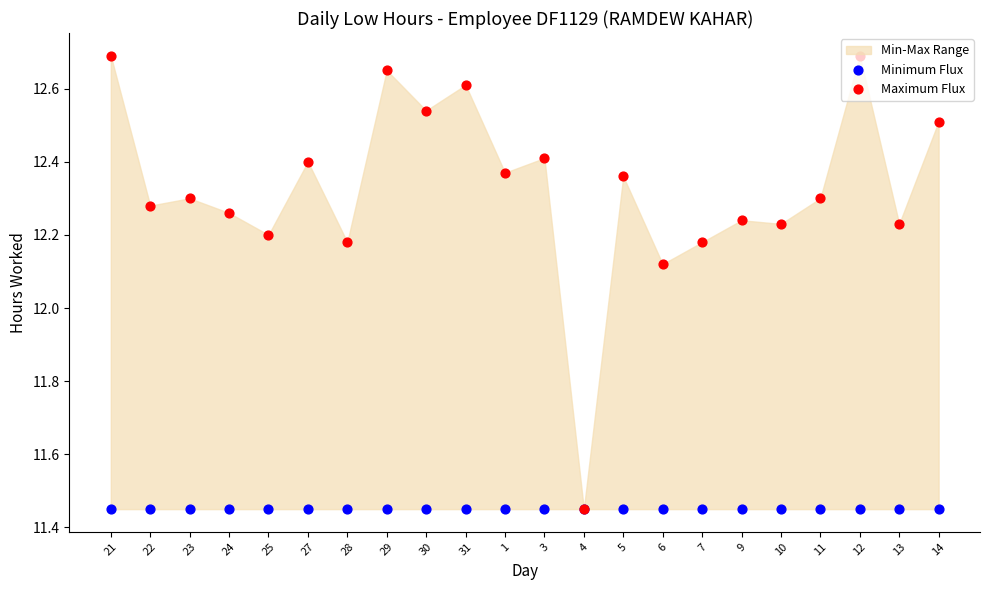

Which series has the largest total across all categories?

Maximum Flux